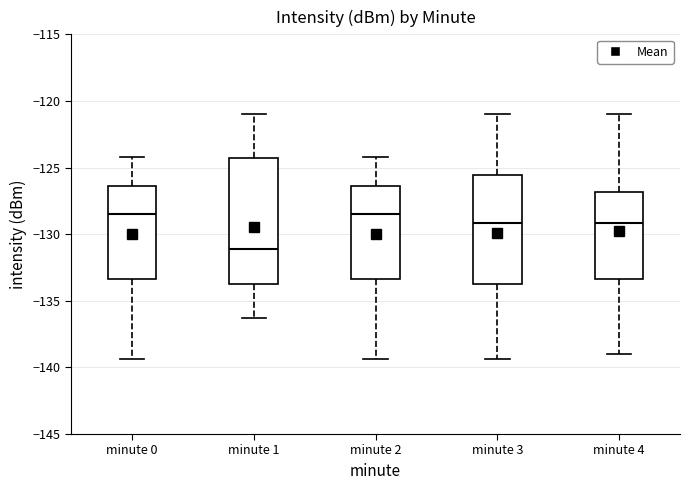

Reading left to right, transcribe this box plot: for each box, give where its median line is, the range the box spans, and where its two whiskers end, as read against the y-axis. The values are not printed on the chart, so give them approximately, as read against the axis.

minute 0: median -128.5, box -133.5 to -126.5, whiskers -139.5 to -124.0
minute 1: median -131.0, box -133.5 to -124.5, whiskers -136.5 to -121.0
minute 2: median -128.5, box -133.5 to -126.5, whiskers -139.5 to -124.0
minute 3: median -129.0, box -133.5 to -125.5, whiskers -139.5 to -121.0
minute 4: median -129.0, box -133.5 to -127.0, whiskers -139.0 to -121.0